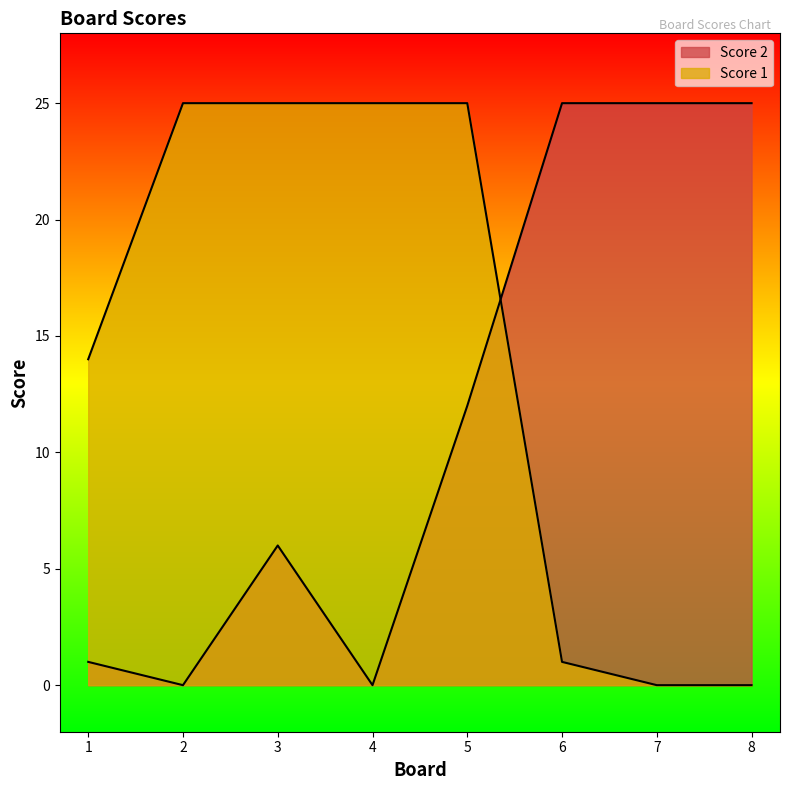

The value of Score 1 at 4 is 37. True or false?

False